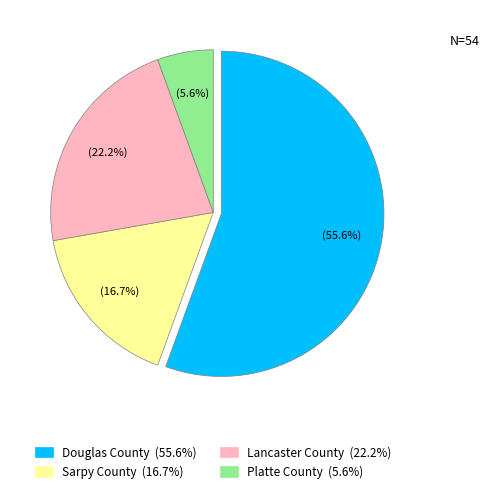

Which category has the biggest portion of the pie?

Douglas County